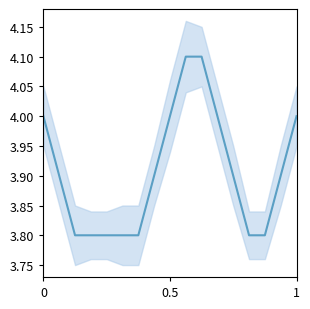

Reading left to right, extract all data points from this chart.

4.0	3.9	3.8	3.8	3.8	3.8	3.8	3.9	4.0	4.1	4.1	4.0	3.9	3.8	3.8	3.9	4.0